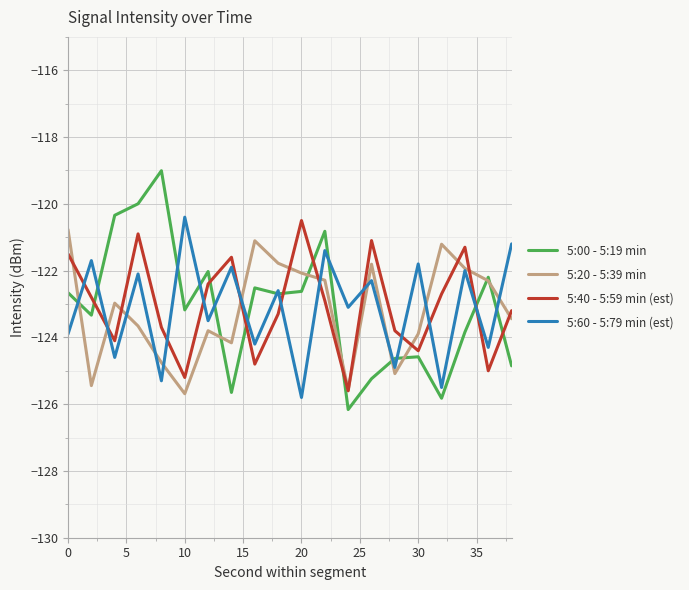

What is the average value of the 5:00 - 5:19 min series?

-123.1